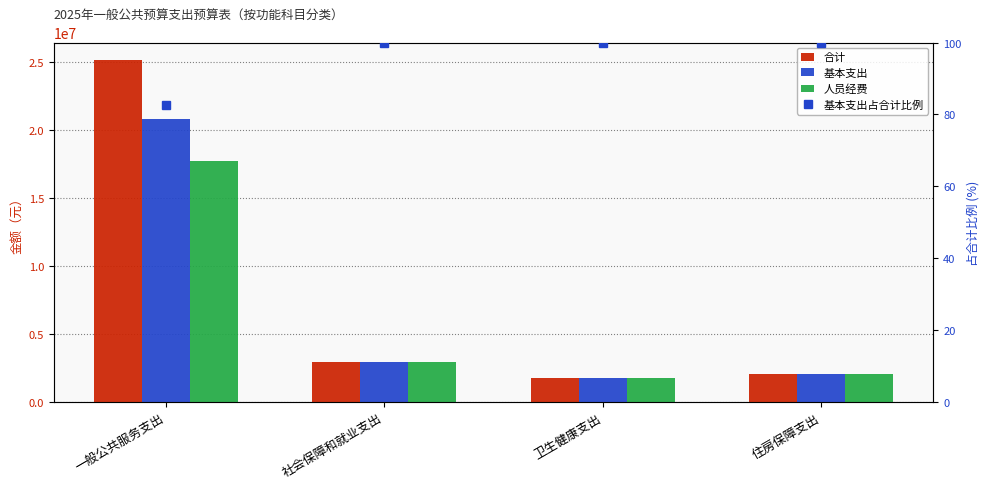

Which series has the widest spread of values?

合计